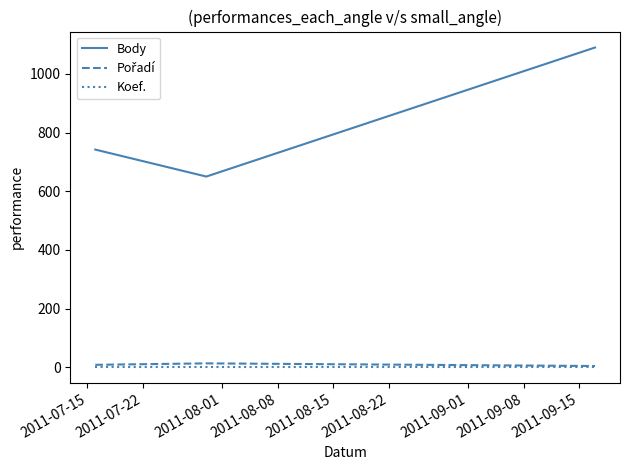

Which series has the widest spread of values?

Body